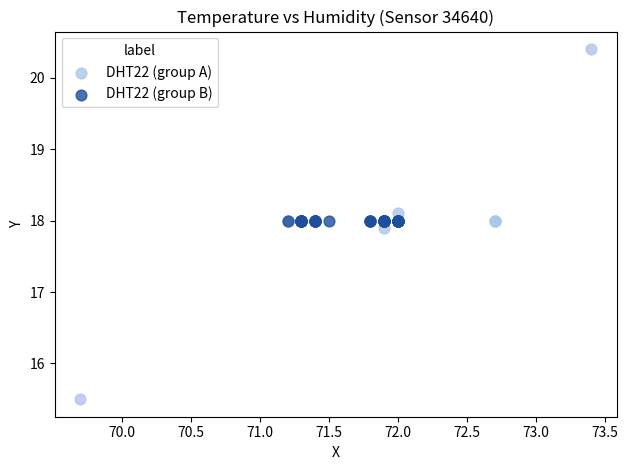

Which series contains the lowest Y value?

DHT22 (group A)